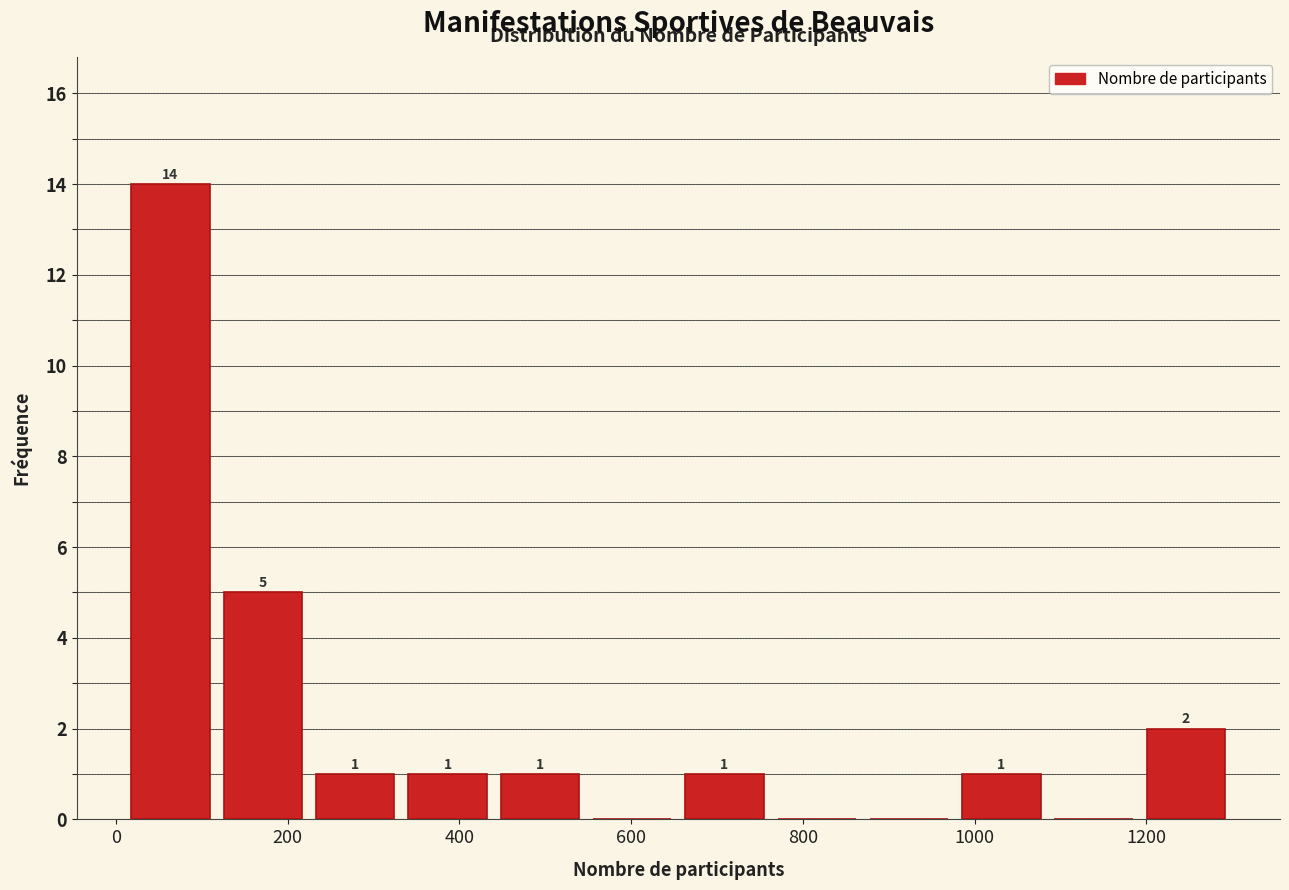

Over which range of the x-axis is the bar tallest?

20 to 120